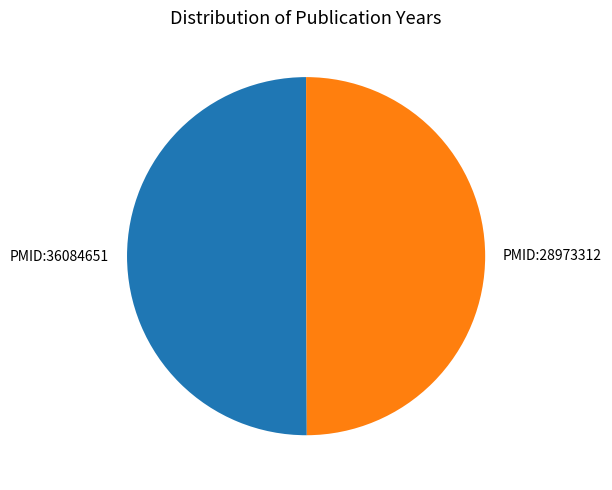

What is the ratio of the value at PMID:28973312 to the value at PMID:36084651?

1.0